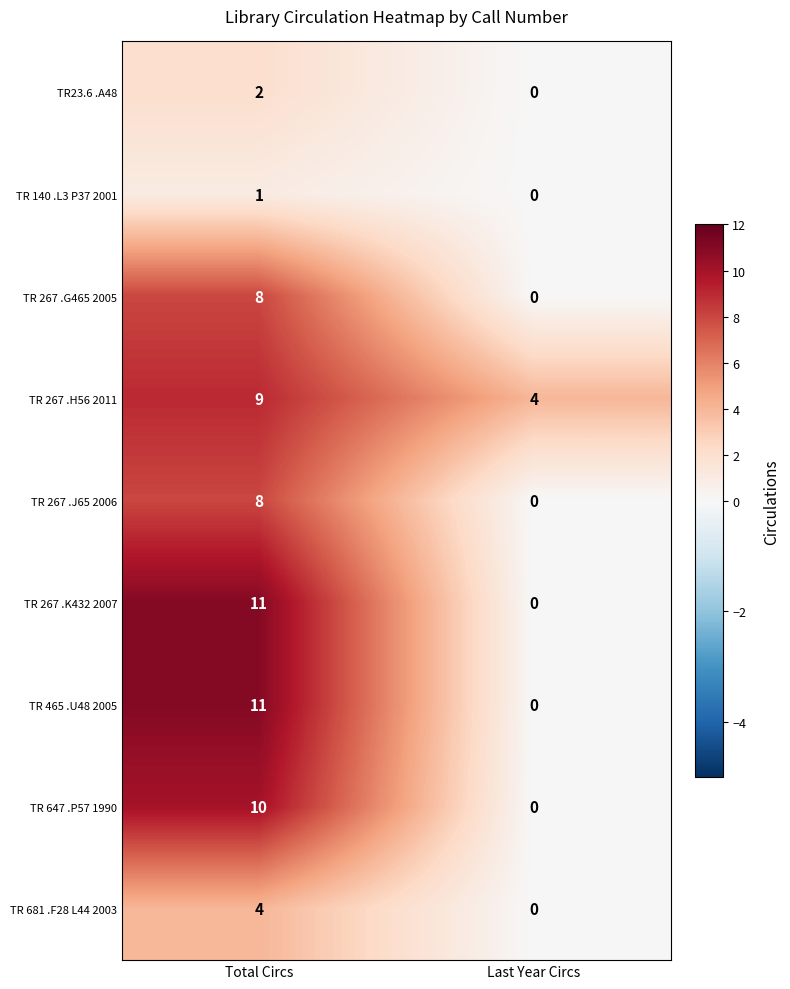

What is the spread (max minus min) of values at Last Year Circs?

4